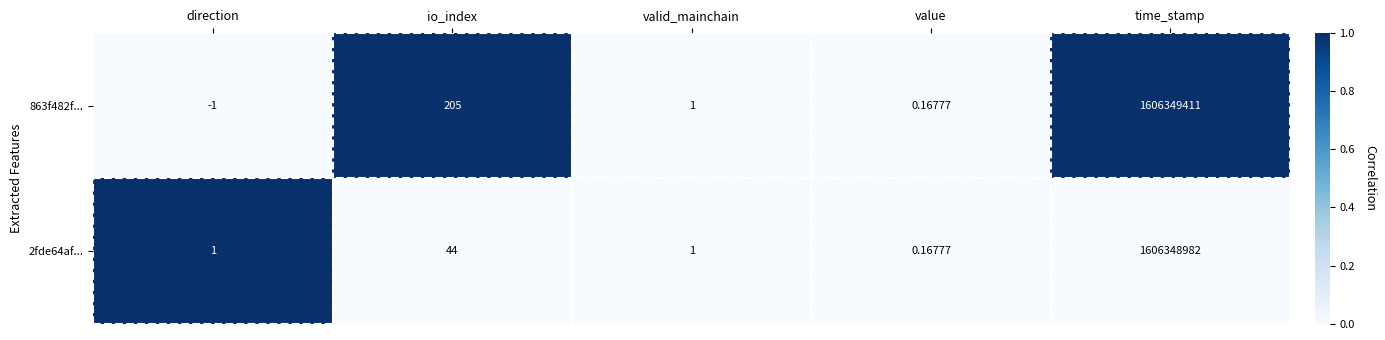

At which label is 2fde64af... closest to 803174491?

io_index